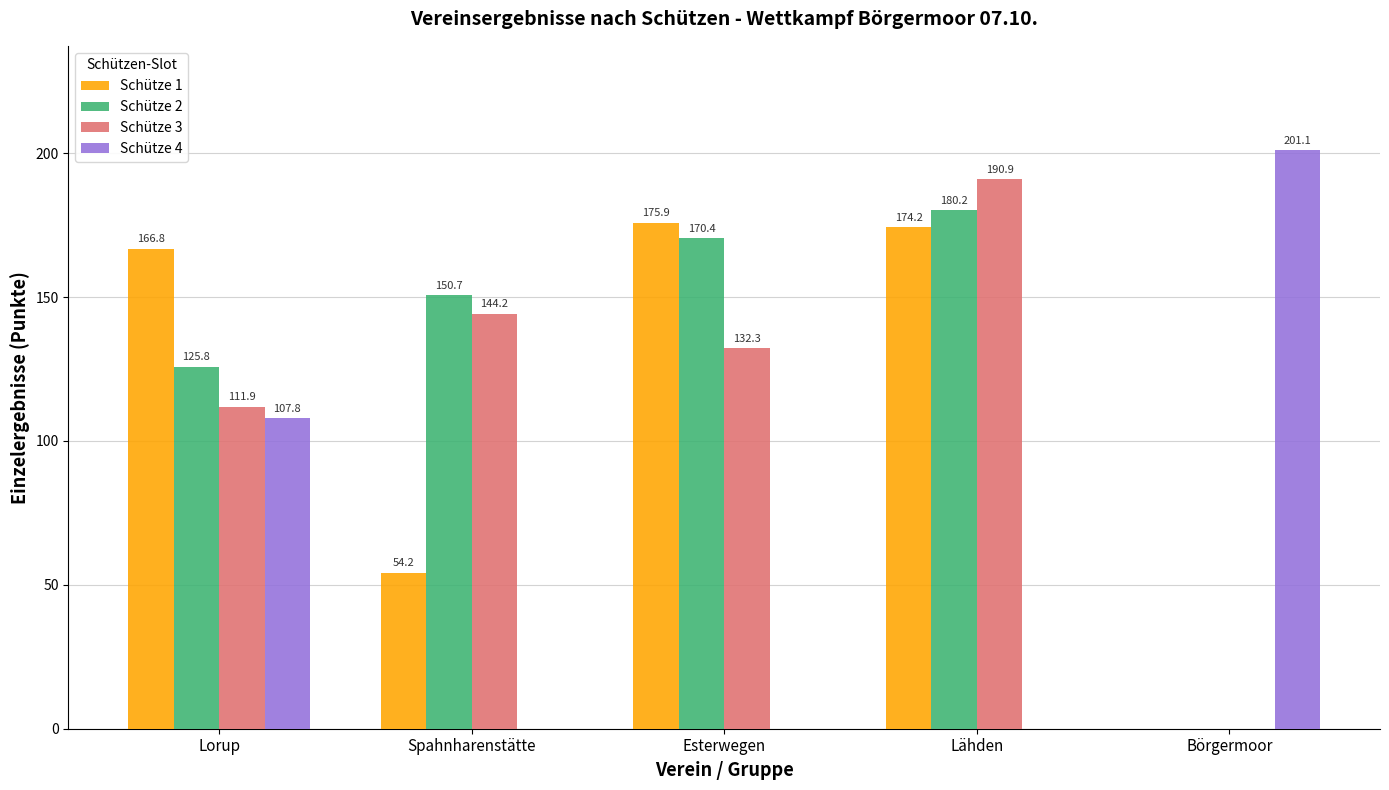

What is the total value across all series at Börgermoor?

201.1